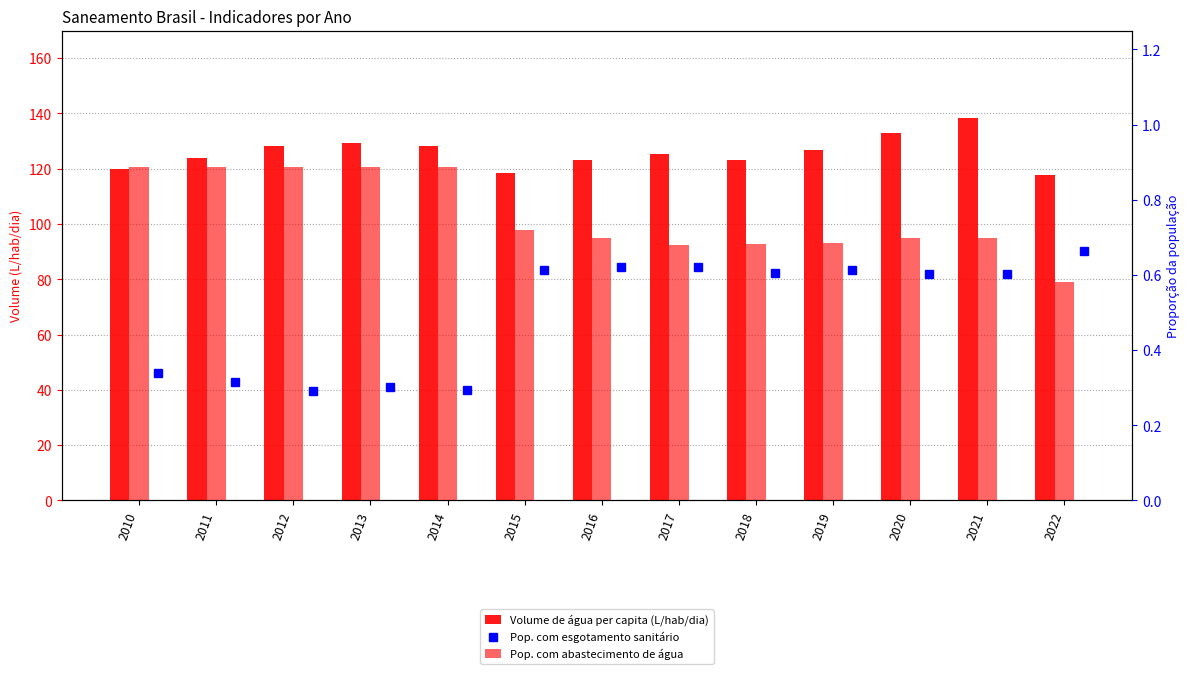

What is the value of the Volume de água per capita (L/hab/dia) bar at the 5th from the left?

128.2